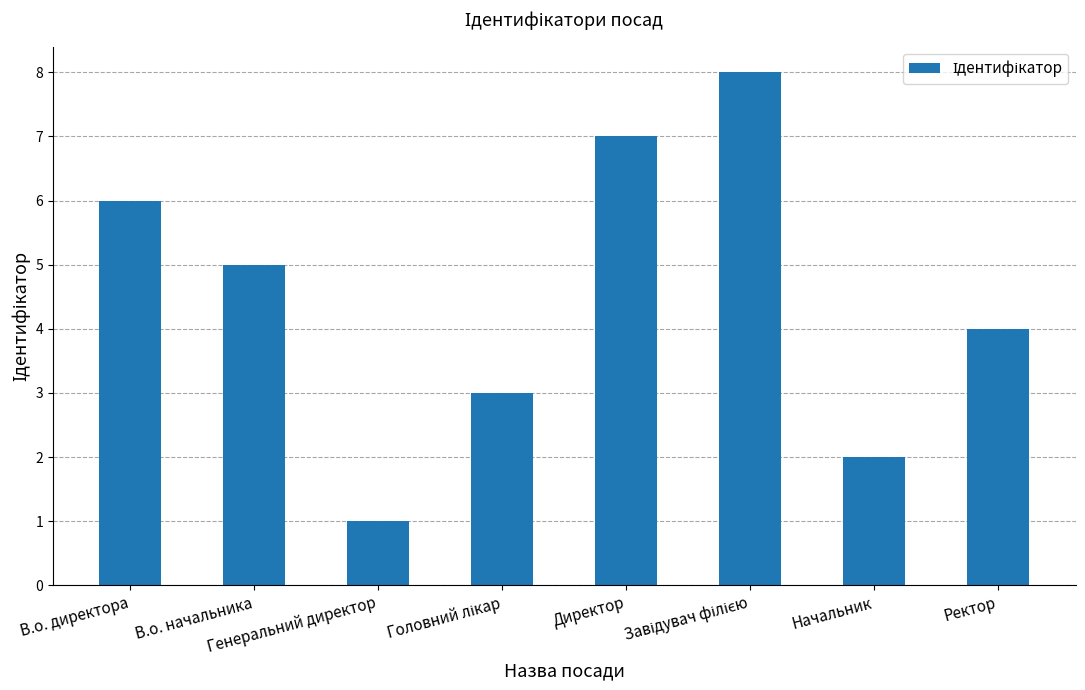

How many series are shown in this chart?

1